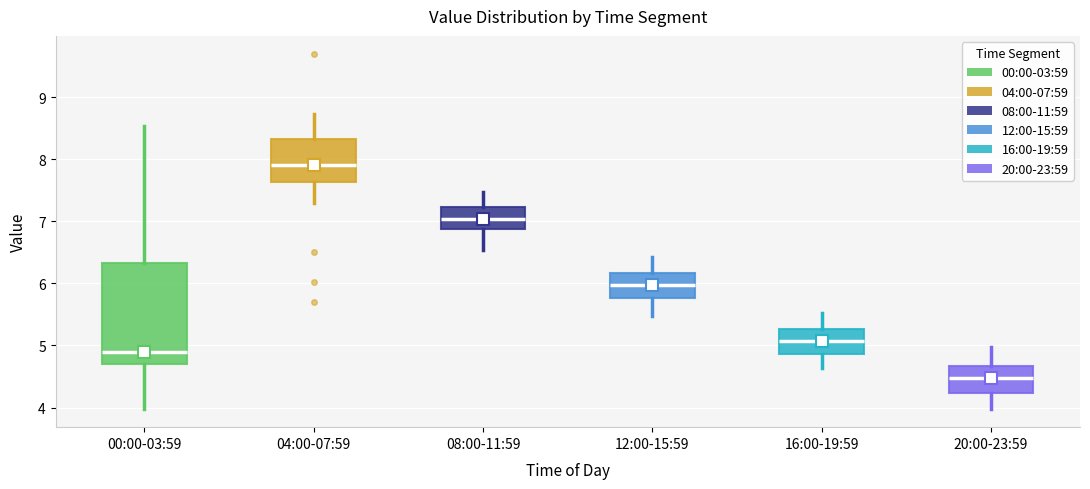

Where does the median line of the box for 12:00-15:59 sit on the y-axis? The values are not printed on the chart, so give them approximately, as read against the axis.

6.0